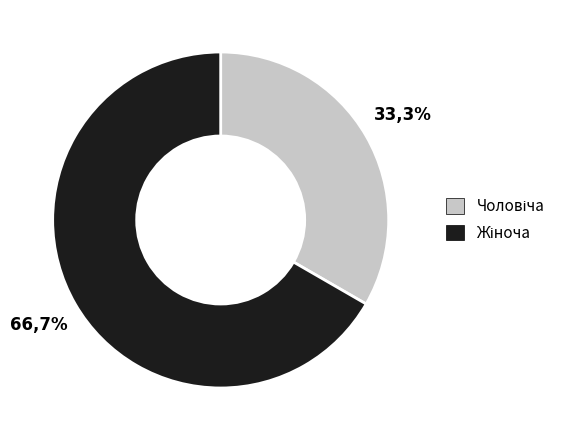

Count the number of slices in the pie.

2